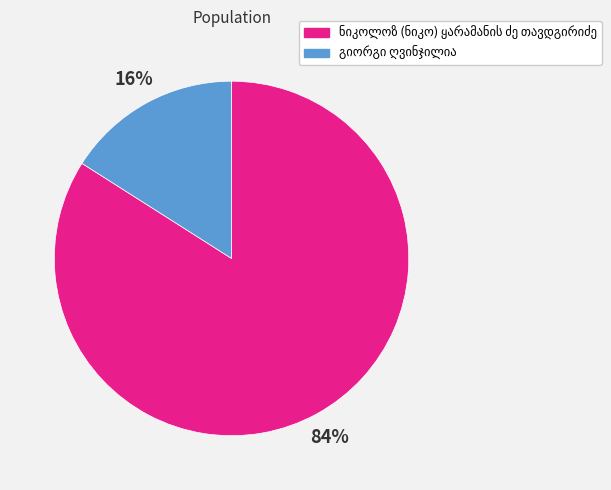

Does any single category account for the majority?

Yes